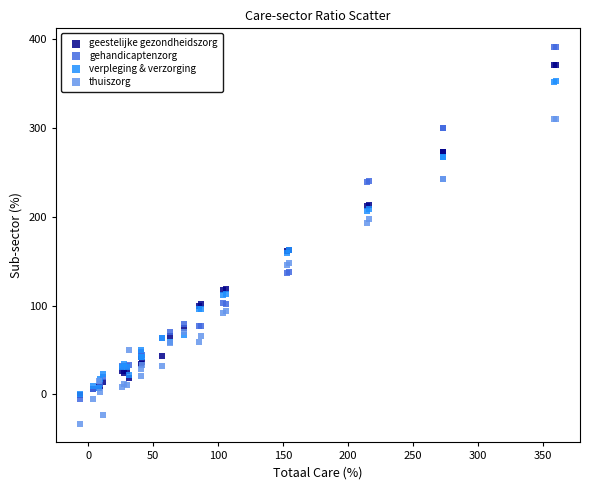

What are all the series names shown in the legend?

geestelijke gezondheidszorg, gehandicaptenzorg, verpleging & verzorging, thuiszorg